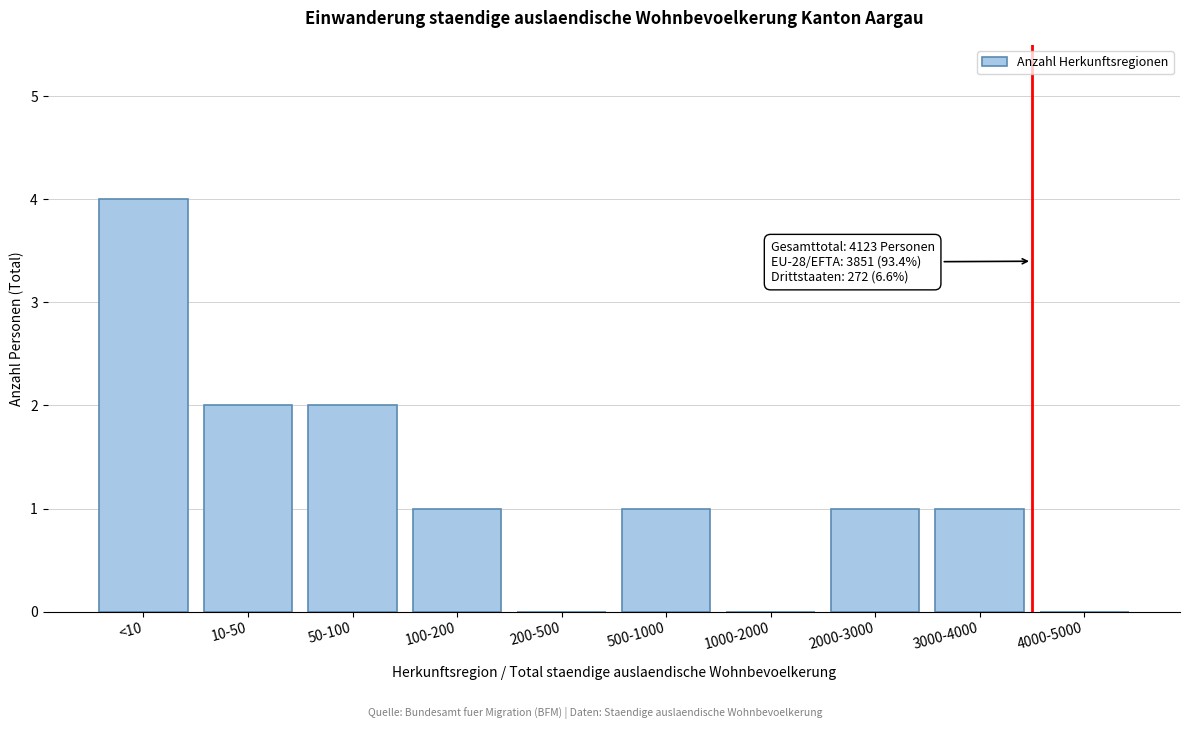

Reading right to left, what are all the values shown in this chart?

4000-5000=0	3000-4000=1	2000-3000=1	1000-2000=0	500-1000=1	200-500=0	100-200=1	50-100=2	10-50=2	<10=4